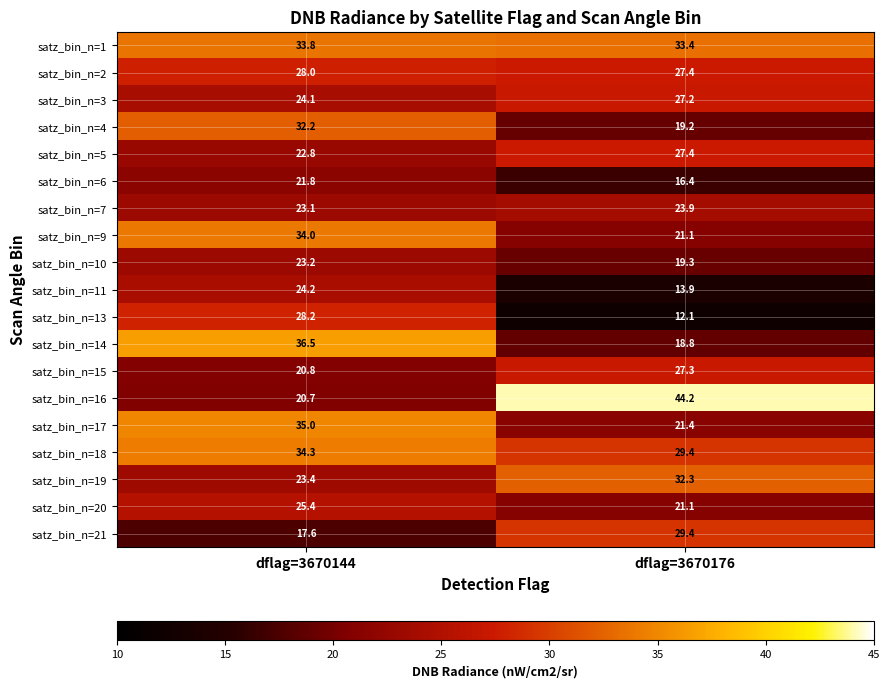

At which category is the sum across all series the highest?

dflag=3670144